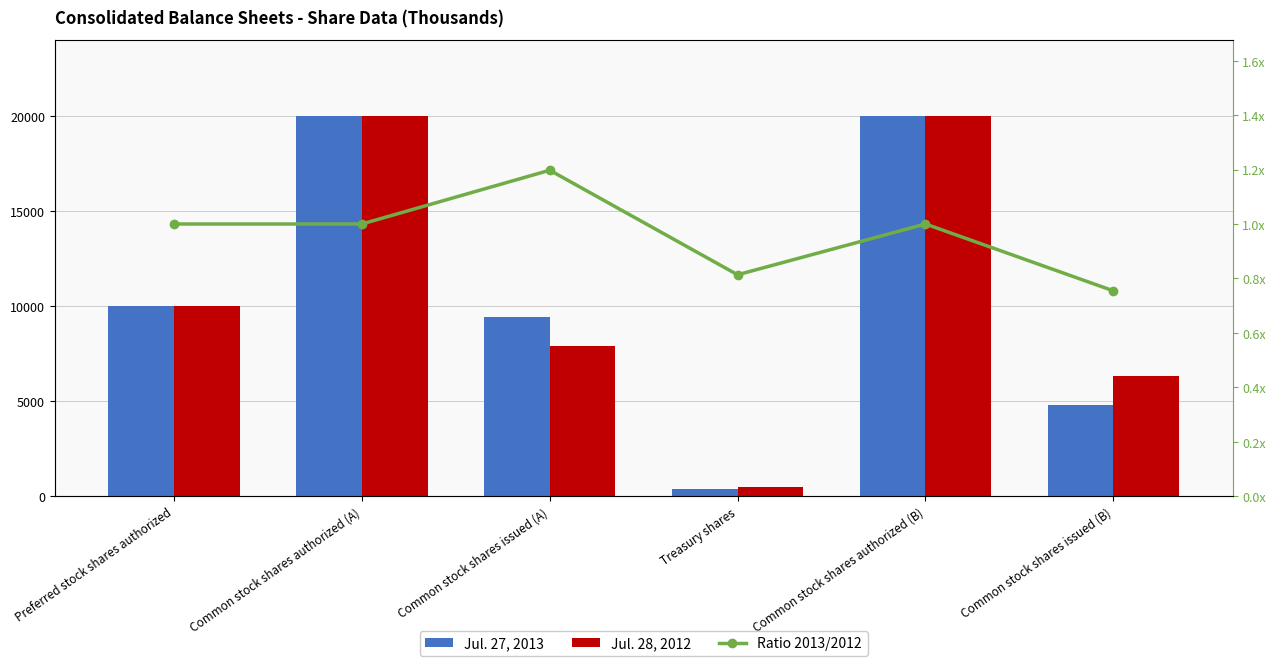

What is the total value across all series at Preferred stock shares authorized?

20001.0